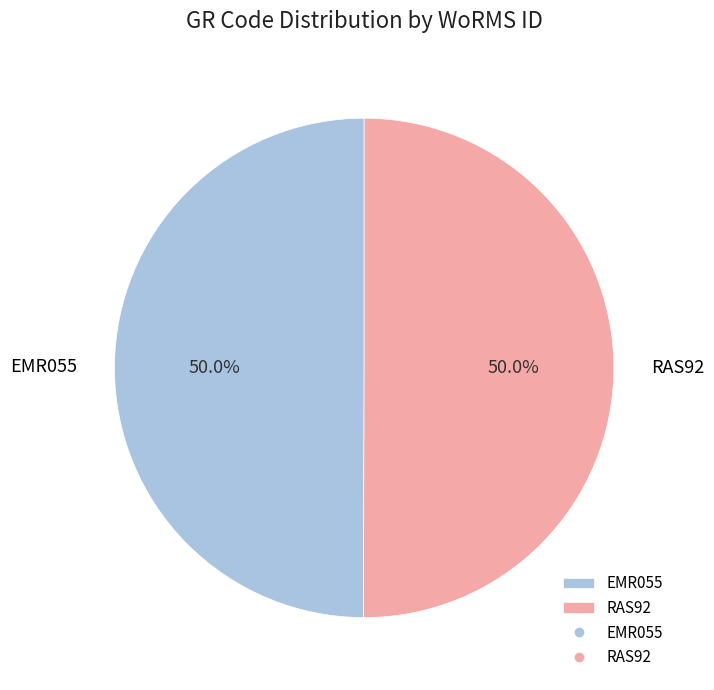

Do EMR055 and RAS92 together represent more than half of the pie?

Yes